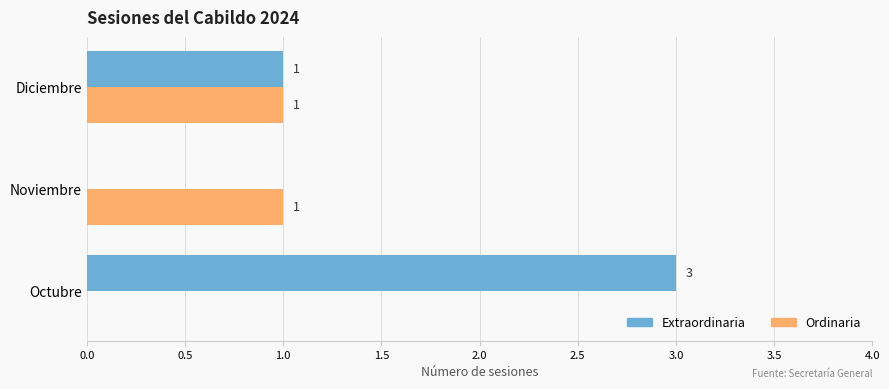

How many series are shown in this chart?

2